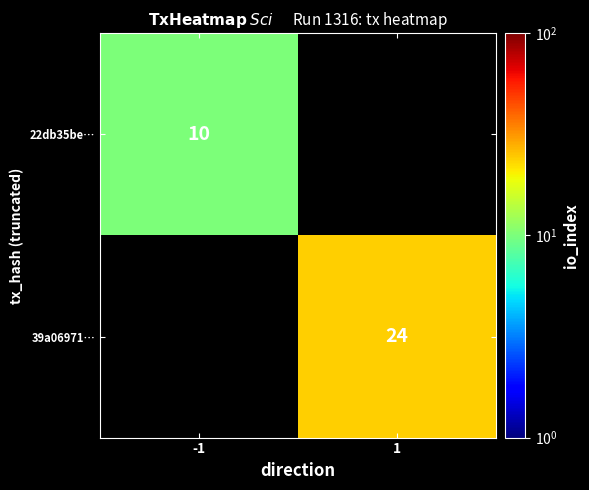

Between -1 and 1, which is larger?

1